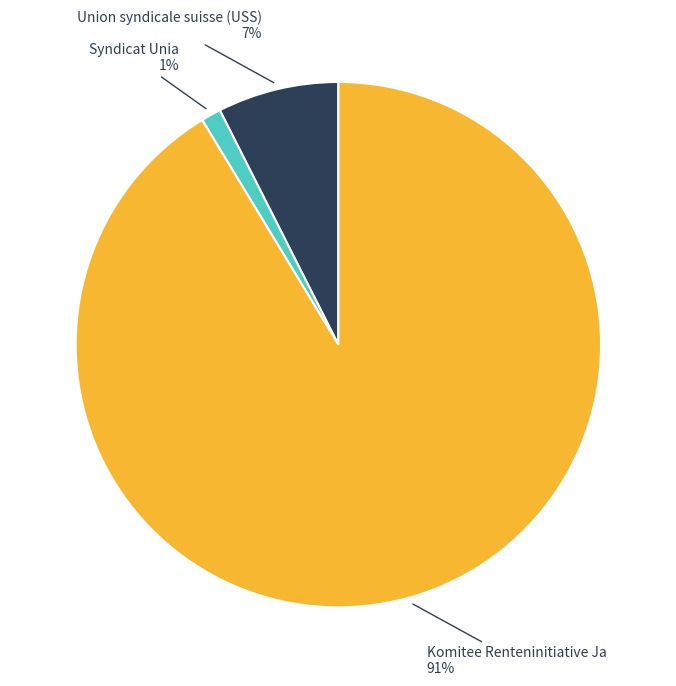

To the nearest percent, what is the average slice percentage?

33%